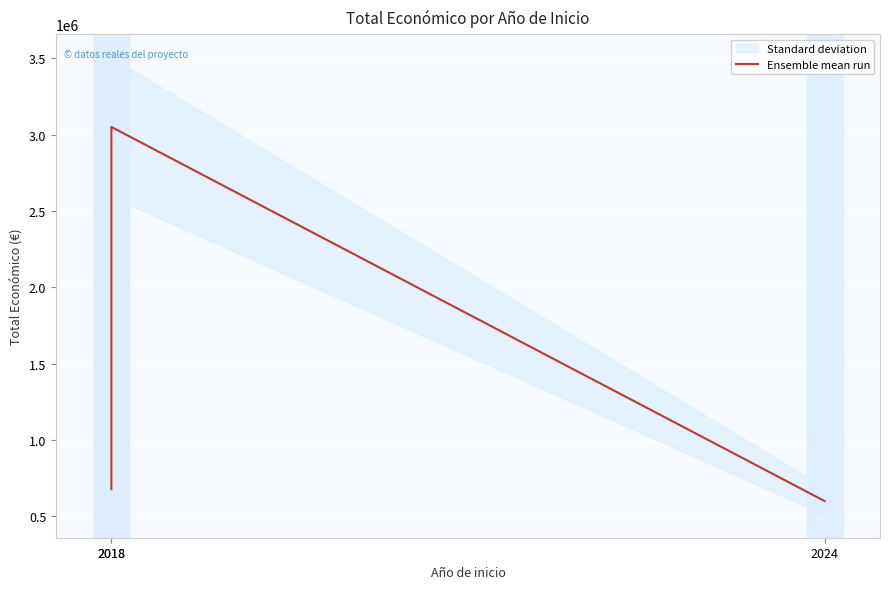

Reading right to left, transcribe all the data shown in this chart.

599262	3051573	677425